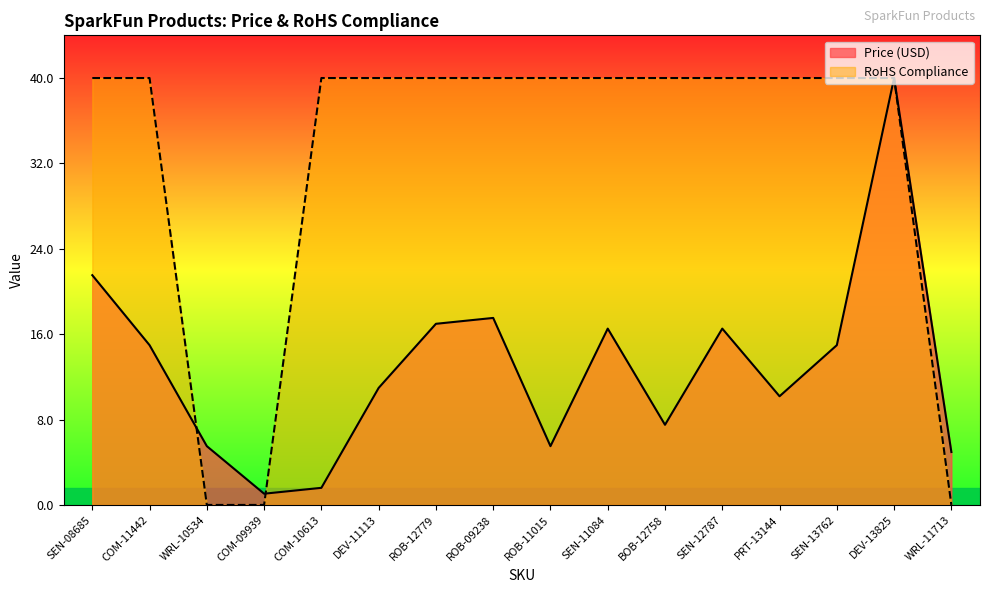

At how many categories does at least one series exceed 36?

13